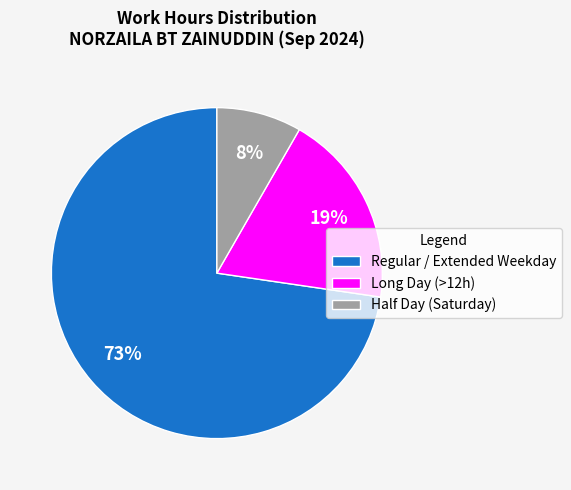

Rank the categories by value from highest to lowest.

Regular / Extended Weekday, Long Day (>12h), Half Day (Saturday)